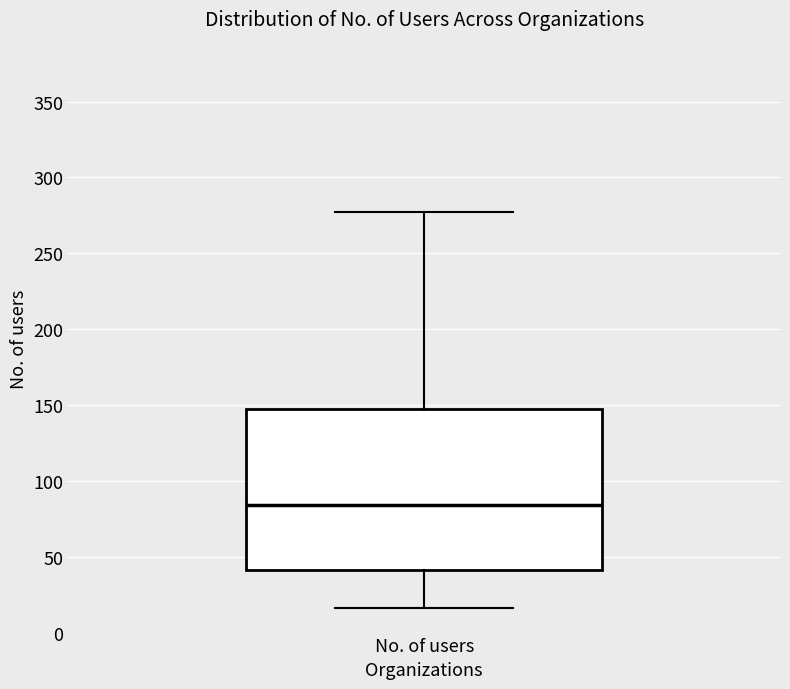

Transcribe this box plot: give where the median line is, the range the box spans, and where the two whiskers end, as read against the y-axis. The values are not printed on the chart, so give them approximately, as read against the axis.

median 85, box 40 to 145, whiskers 15 to 275